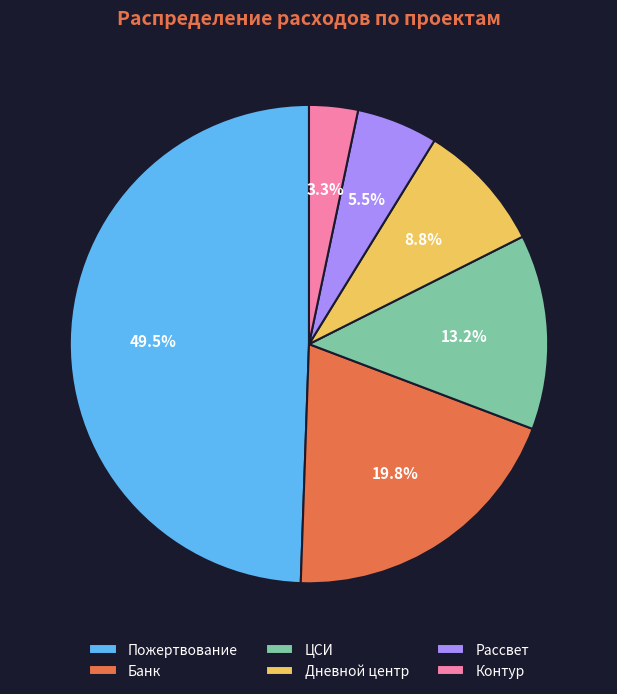

Count the number of slices in the pie.

6